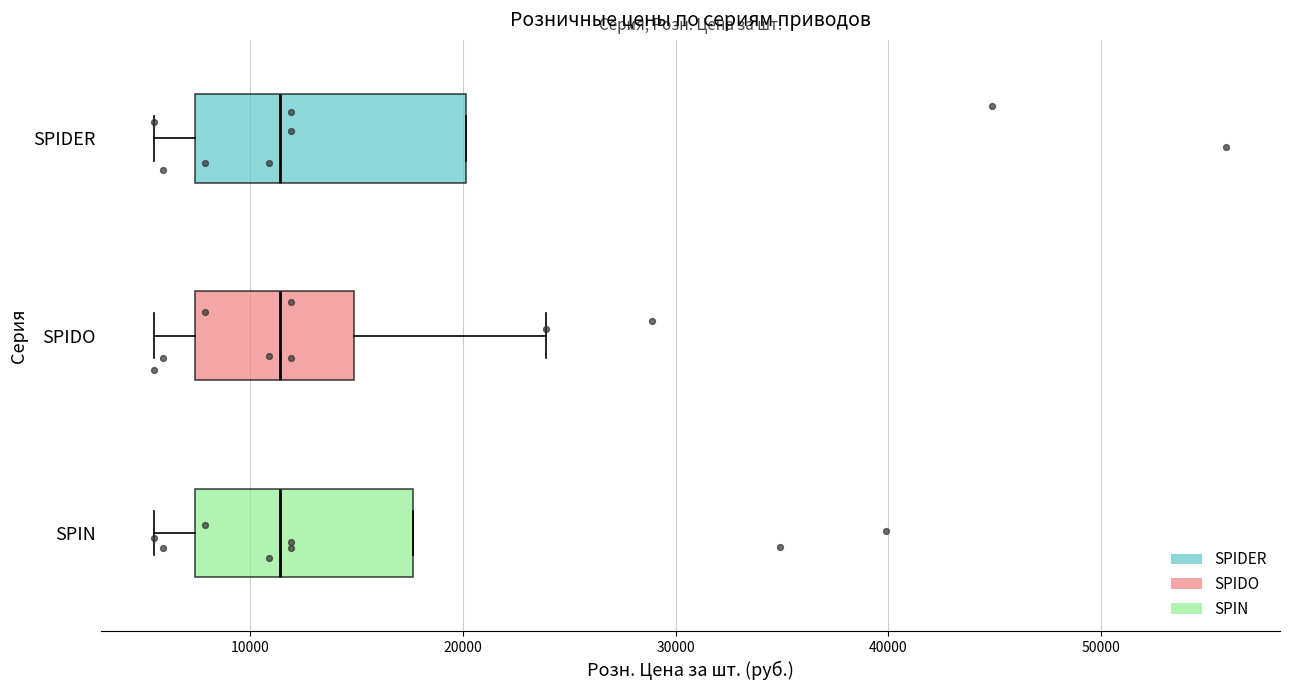

Comparing the boxes themselves (not the whiskers), which one is the widest?

SPIDER